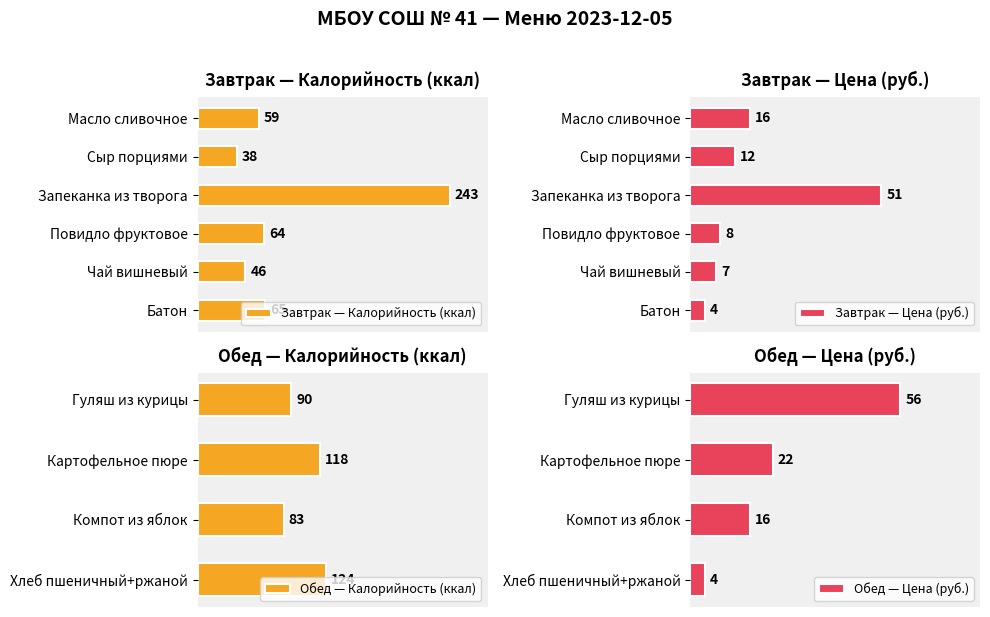

Which series has the widest spread of values?

Калорийность